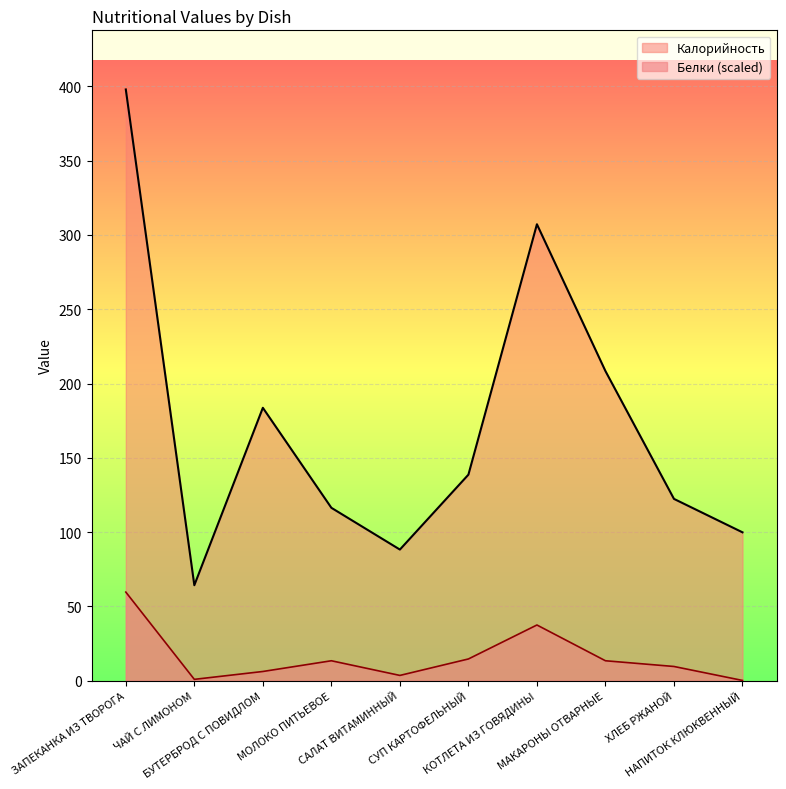

True or false: Калорийность and Белки intersect in this chart.

False